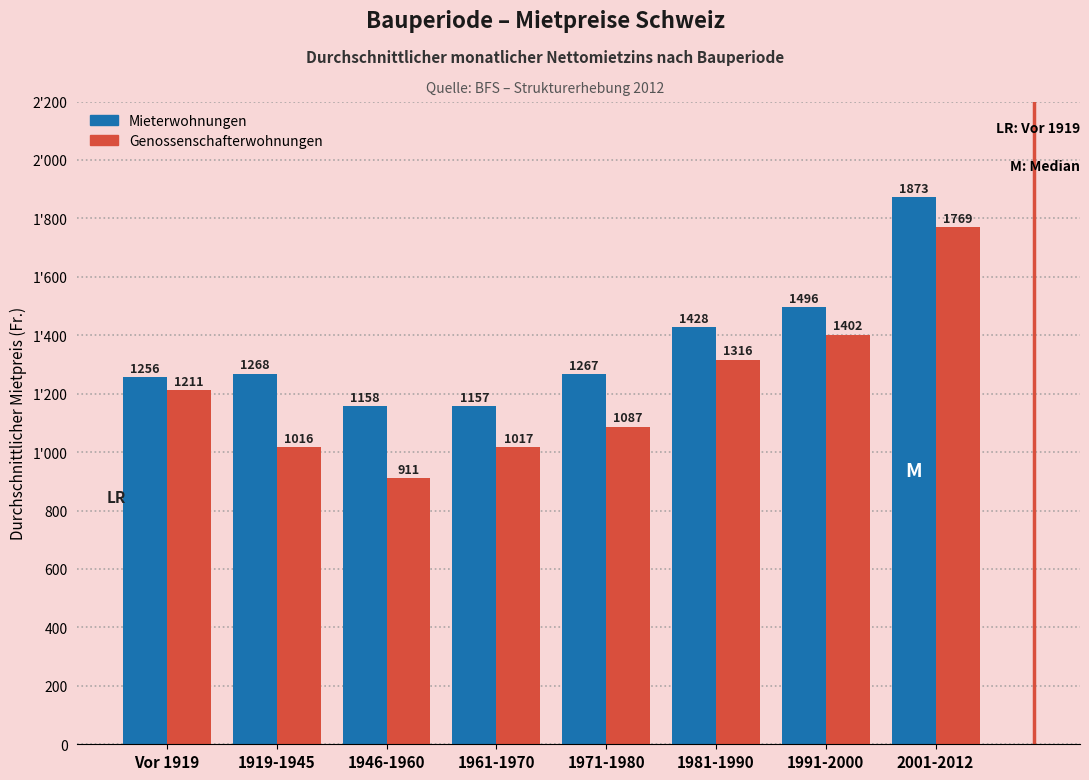

What are all the series names shown in the legend?

Mieterwohnungen, Genossenschafterwohnungen